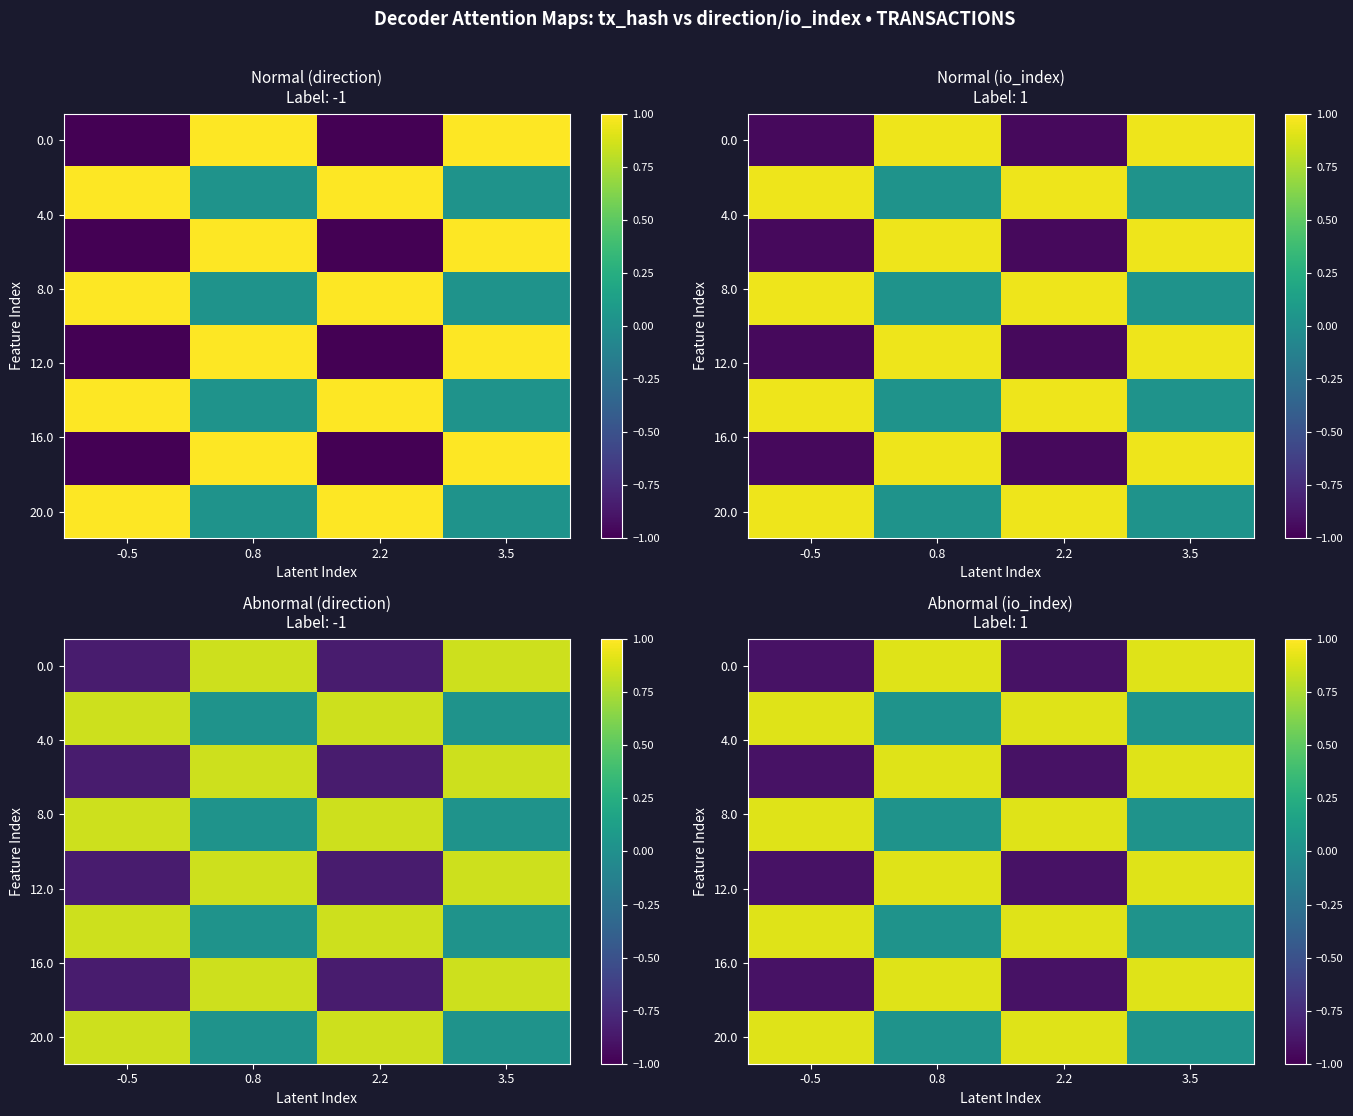

Which label corresponds to the largest value in the chart?

0.8